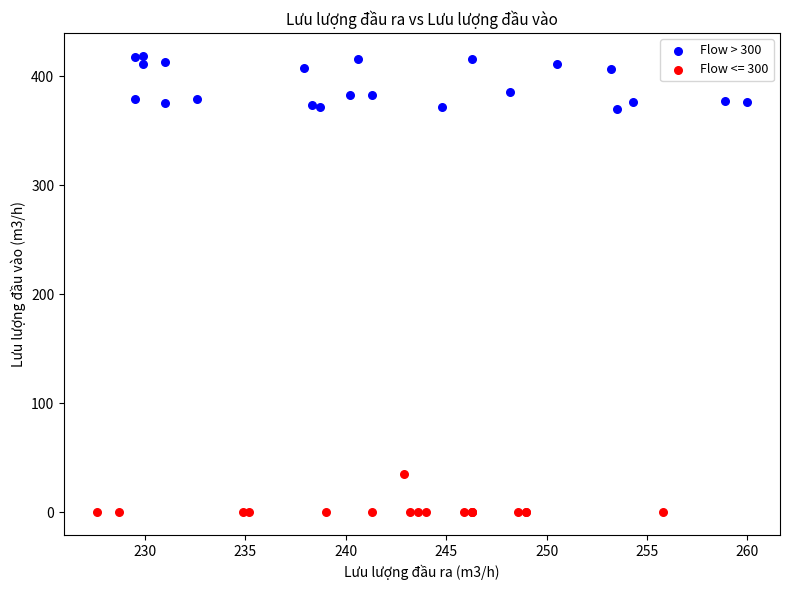

Which series has the largest Y range (max minus min)?

Flow > 300